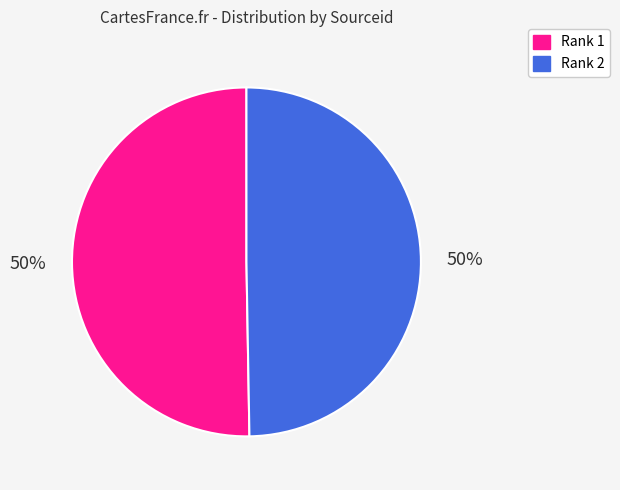

The Rank 2 slice represents 50% of the pie. True or false?

True